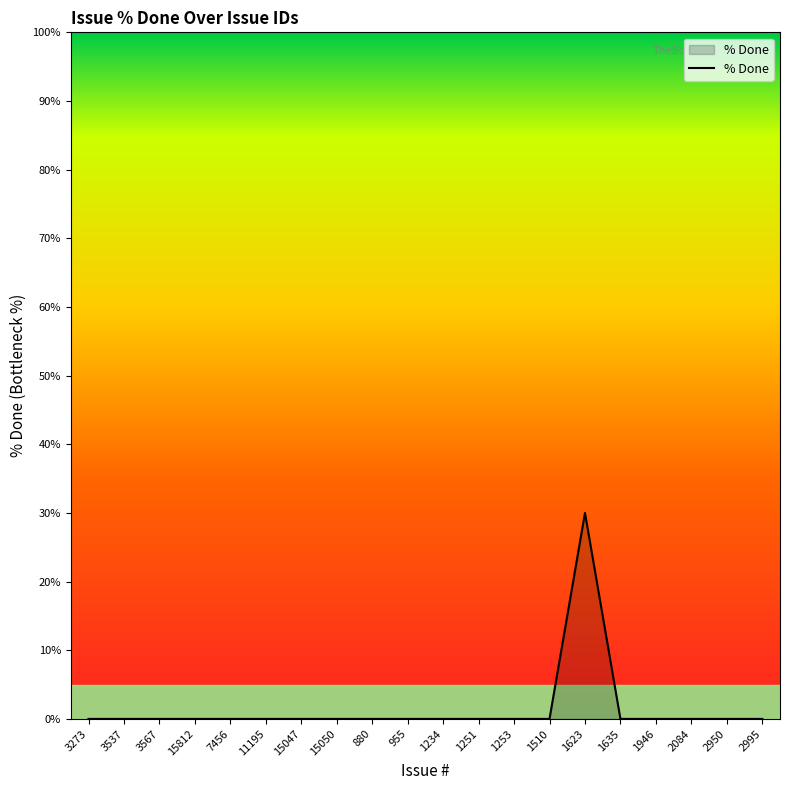

Reading right to left, extract all data points from this chart.

2995=0	2950=0	2084=0	1946=0	1635=0	1623=30	1510=0	1253=0	1251=0	1234=0	955=0	880=0	15050=0	15047=0	11195=0	7456=0	15812=0	3567=0	3537=0	3273=0